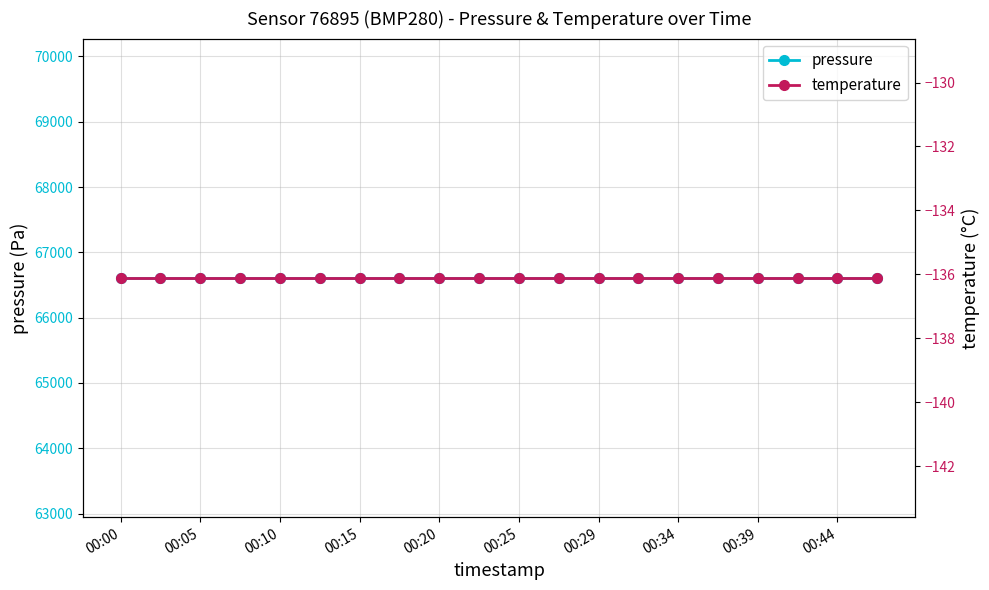

True or false: temperature and pressure intersect in this chart.

False